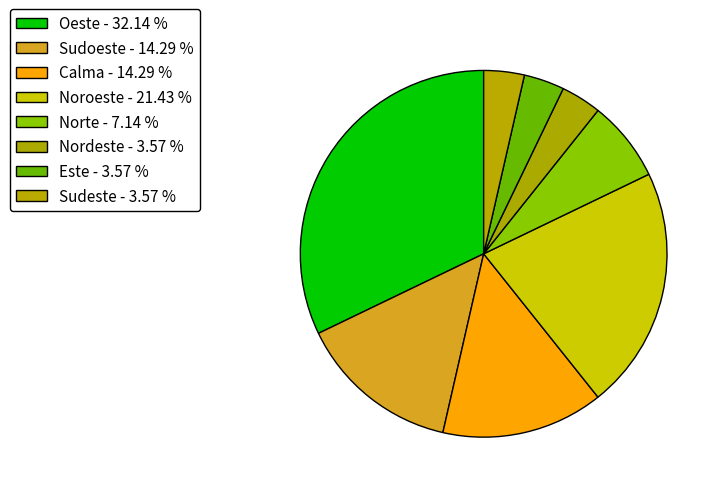

What is the largest slice in the pie chart?

Oeste